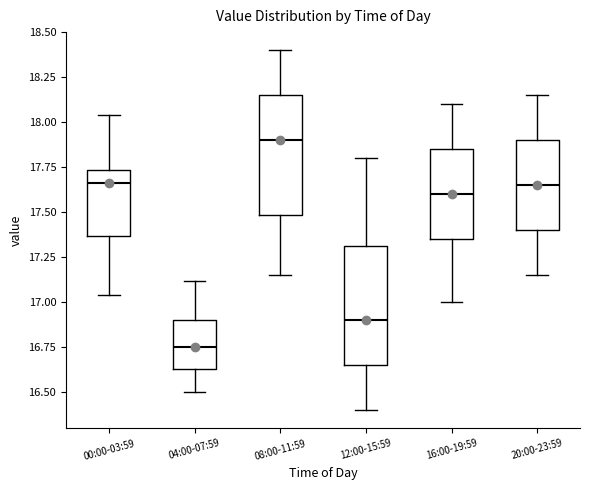

Where is the upper edge of the box for 20:00-23:59 on the y-axis? The values are not printed on the chart, so give them approximately, as read against the axis.

17.90